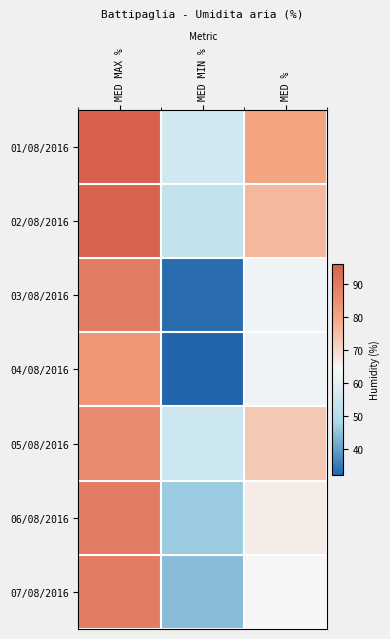

Reading right to left, what are all the values shown in this chart?

01/08/2016: MED %=80	MED MIN %=56	MED MAX %=96
02/08/2016: MED %=76	MED MIN %=53	MED MAX %=95
03/08/2016: MED %=62	MED MIN %=33	MED MAX %=89
04/08/2016: MED %=62	MED MIN %=32	MED MAX %=83
05/08/2016: MED %=73	MED MIN %=55	MED MAX %=86
06/08/2016: MED %=66	MED MIN %=46	MED MAX %=89
07/08/2016: MED %=64	MED MIN %=44	MED MAX %=89